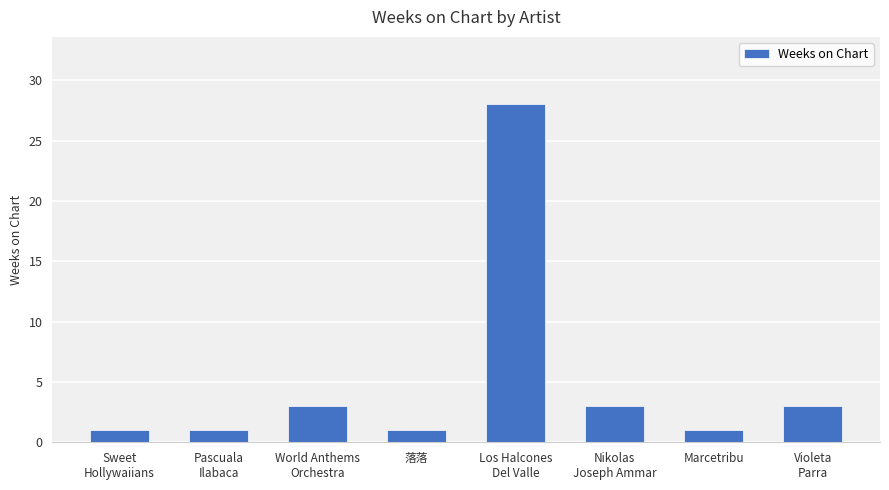

What is the minimum value shown in the chart?

1